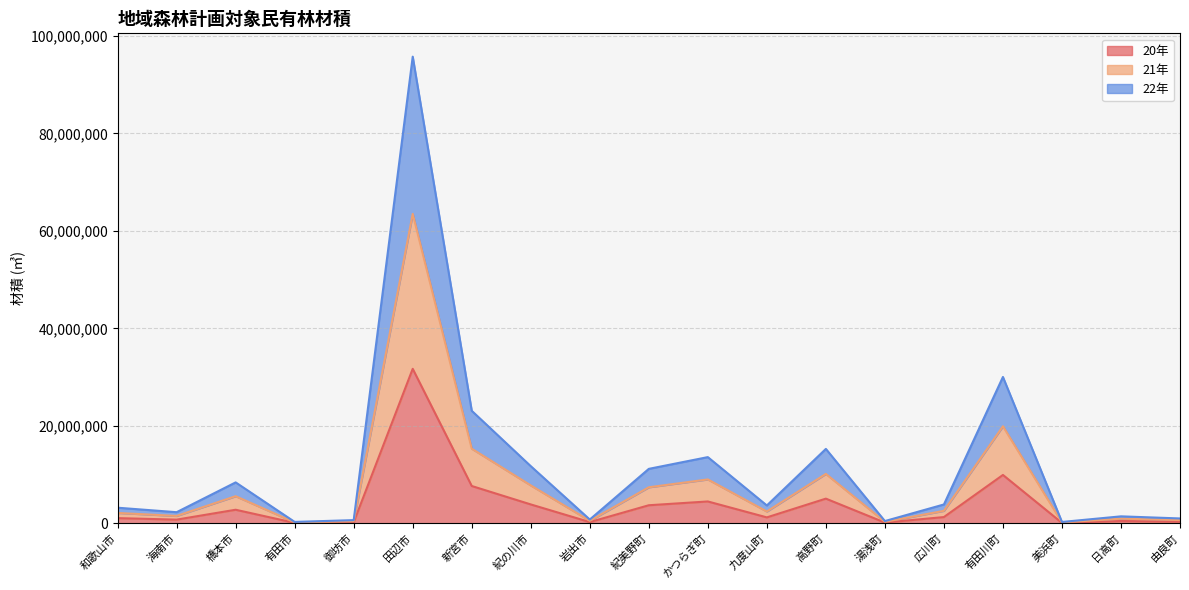

Reading right to left, list all the values displayed in this chart.

20年: 由良町=333880	日高町=477012	美浜町=94456	有田川町=9931300	広川町=1289602	湯浅町=155306	高野町=5069682	九度山町=1222430	かつらぎ町=4490703	紀美野町=3712538	岩出市=259320	紀の川市=3882447	新宮市=7663349	田辺市=31707913	御坊市=220294	有田市=98983	橋本市=2790689	海南市=762403	和歌山市=1071372
21年: 由良町=668142	日高町=955783	美浜町=188751	有田川町=19918049	広川町=2567489	湯浅町=310693	高野町=10145477	九度山町=2427336	かつらぎ町=9010676	紀美野町=7402218	岩出市=519080	紀の川市=7787354	新宮市=15318226	田辺市=63508811	御坊市=439134	有田市=195317	橋本市=5570764	海南市=1518624	和歌山市=2134046
22年: 由良町=1004171	日高町=1437023	美浜町=283542	有田川町=30037123	広川町=3875057	湯浅町=467648	高野町=15274247	九度山町=3669368	かつらぎ町=13591274	紀美野町=11180151	岩出市=781788	紀の川市=11736074	新宮市=23096832	田辺市=95763725	御坊市=660812	有田市=292901	橋本市=8403313	海南市=2287295	和歌山市=3207756